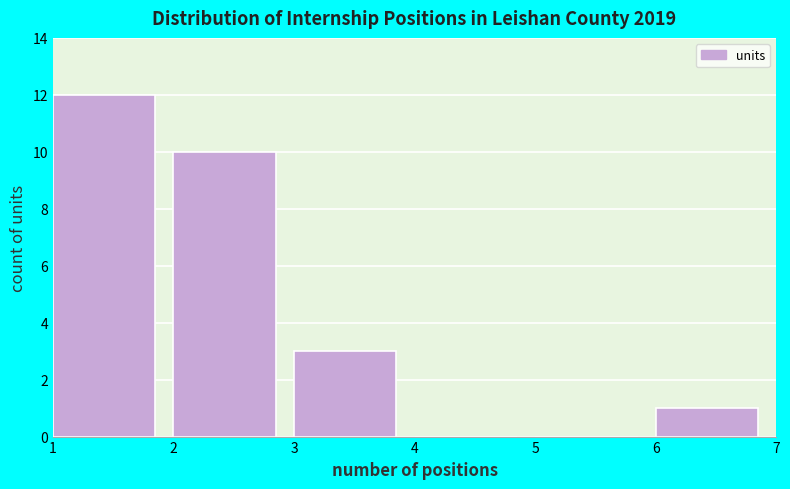

What is the height of the bar covering 3 to 4 on the x-axis? The values are not printed on the chart, so give them approximately, as read against the axis.

3